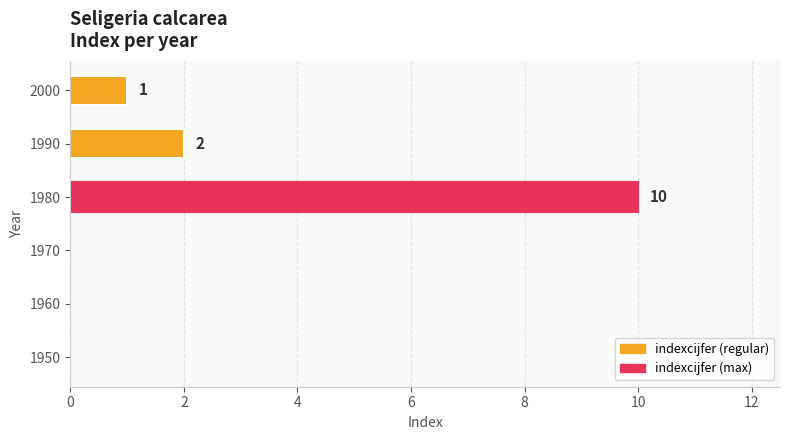

Reading bottom to top, extract all data points from this chart.

1950=0	1960=0	1970=0	1980=10	1990=2	2000=1